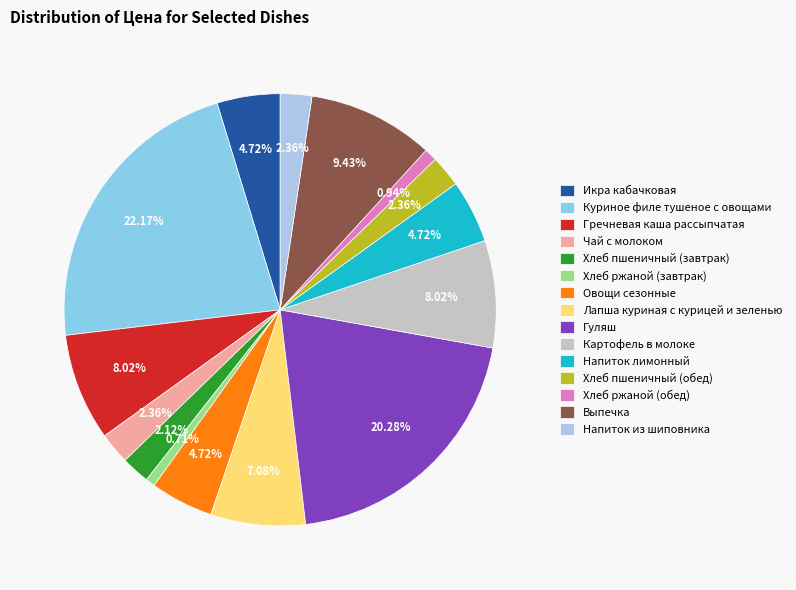

What is the total percentage of Выпечка and Лапша куриная с курицей и зеленью?

16.5%